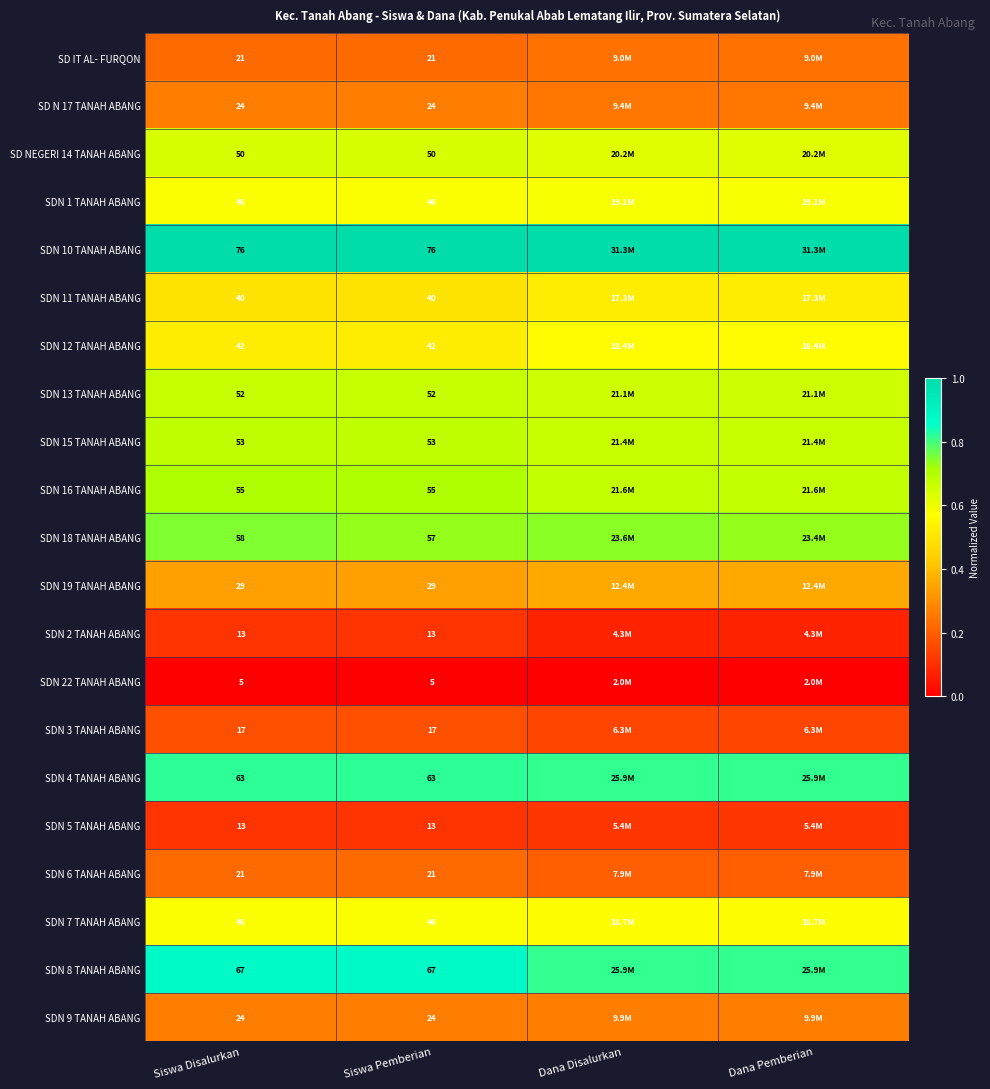

Between Siswa Disalurkan and Dana Pemberian, which is larger?

Dana Pemberian